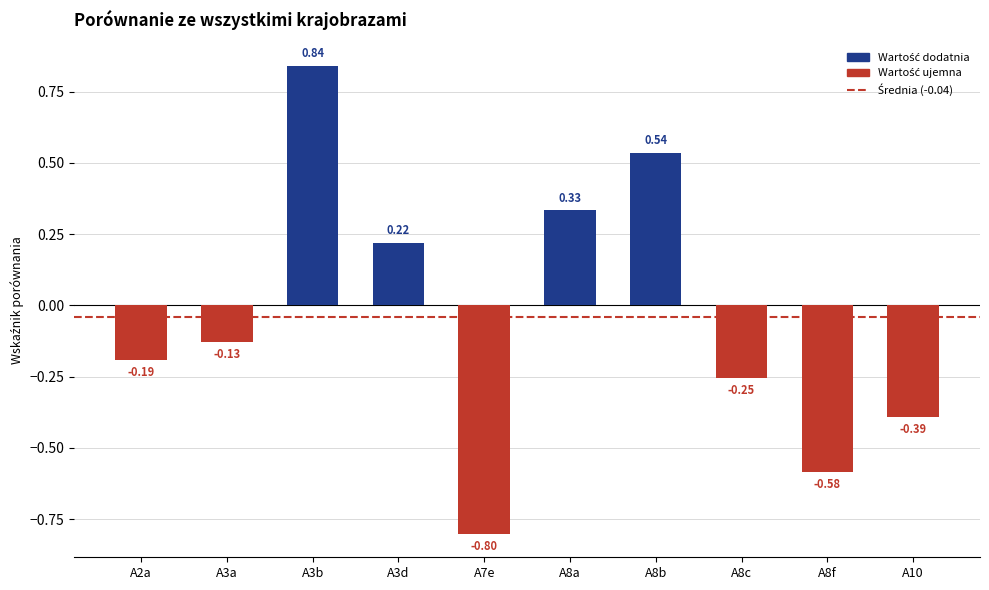

Rank the categories by value from highest to lowest.

A3b, A8b, A8a, A3d, A3a, A2a, A8c, A10, A8f, A7e